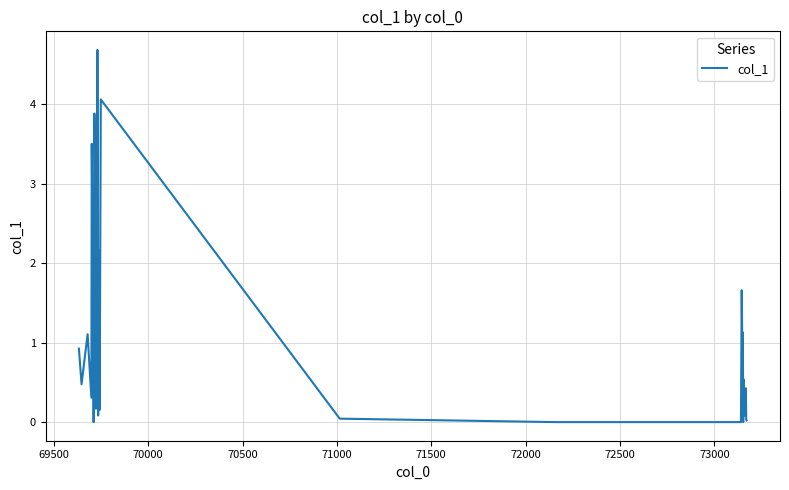

What is the difference between the maximum and minimum values?

4.7